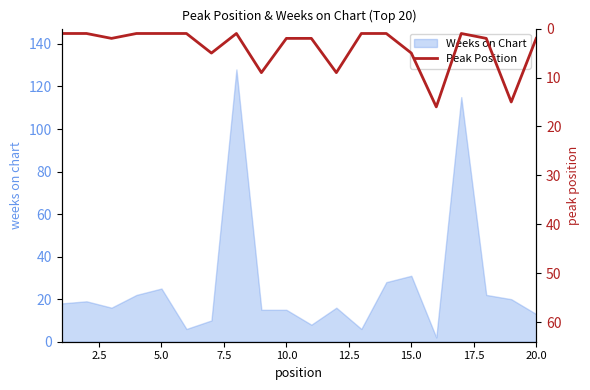

Where is Weeks on Chart nearest to the value 65?

15.0